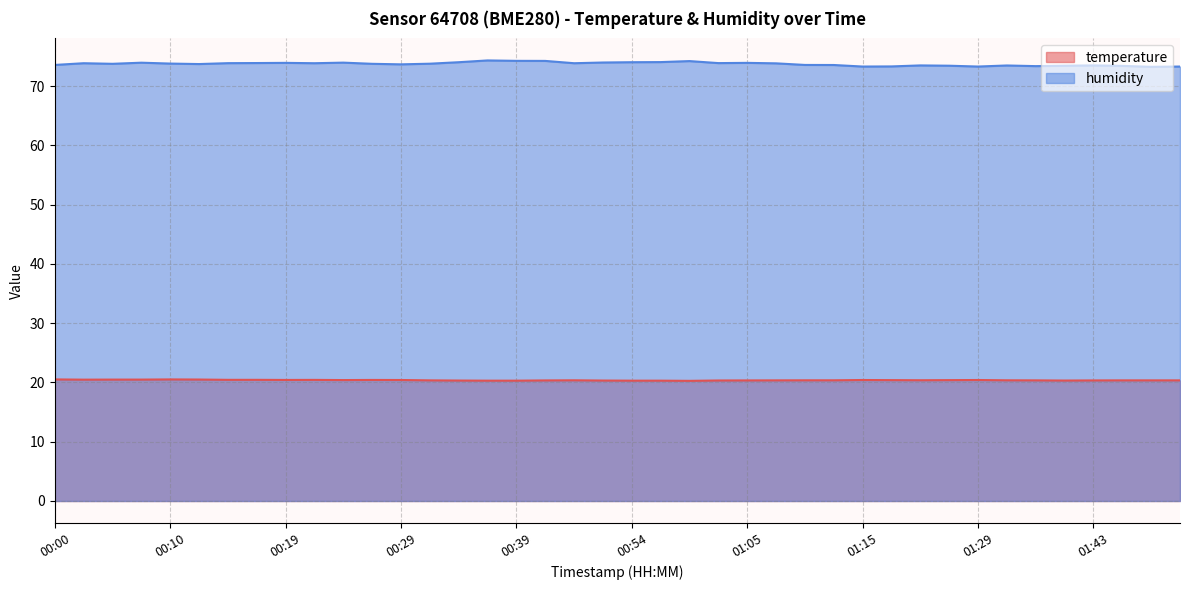

True or false: temperature has more than 1 points higher than both neighbors.

True